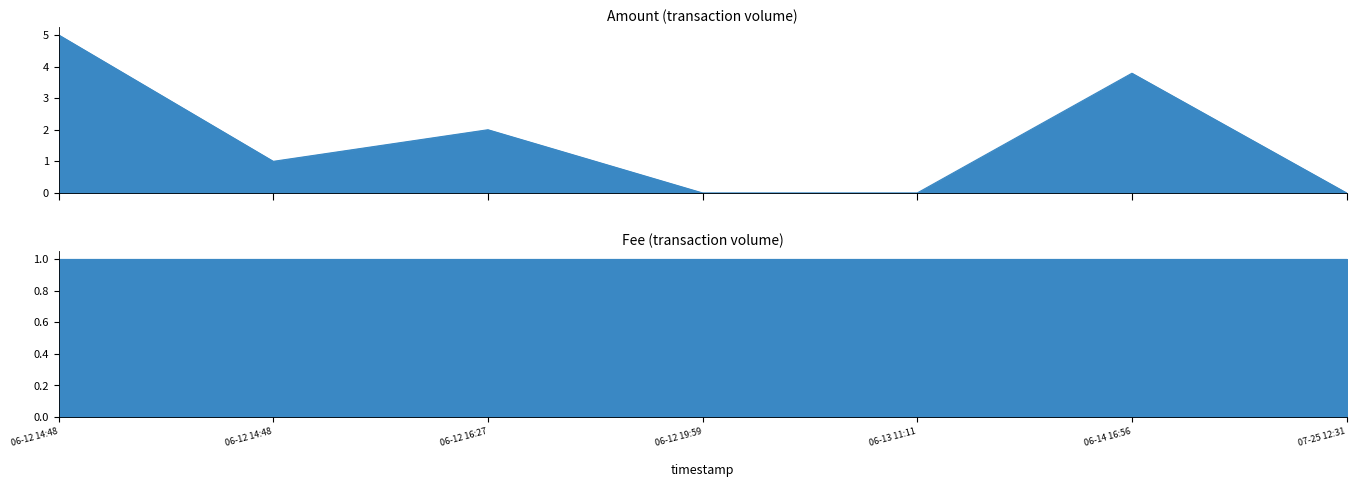

What is the label of the 4th point from the right?

06-12 19:59